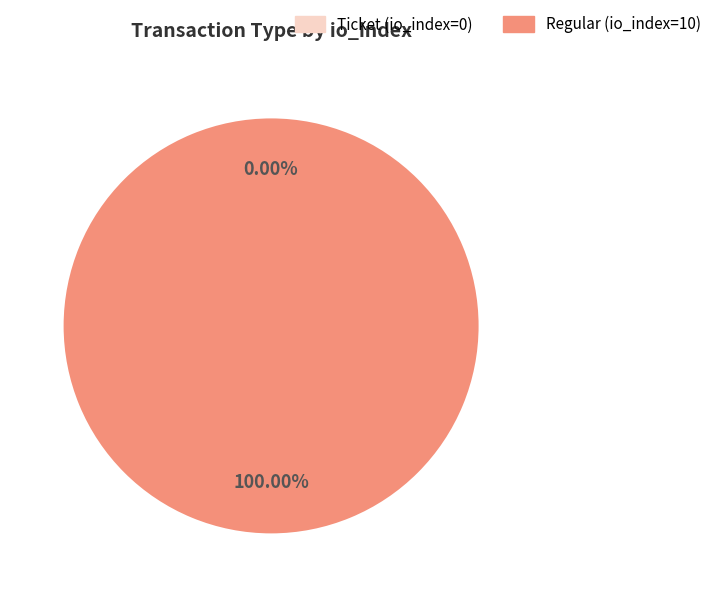

Rank the categories by value from highest to lowest.

Regular (io_index=10), Ticket (io_index=0)